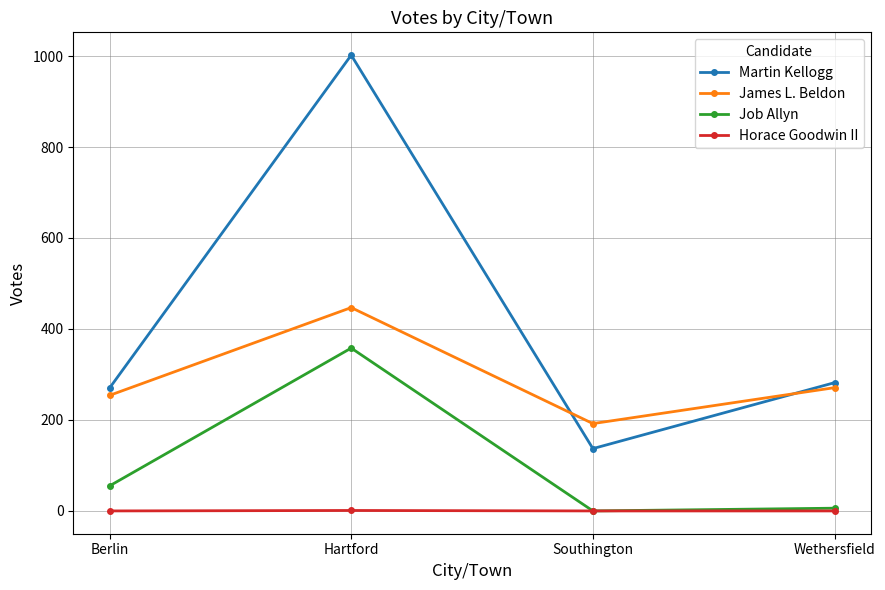

Is it true that James L. Beldon equals 126 at Hartford?

False